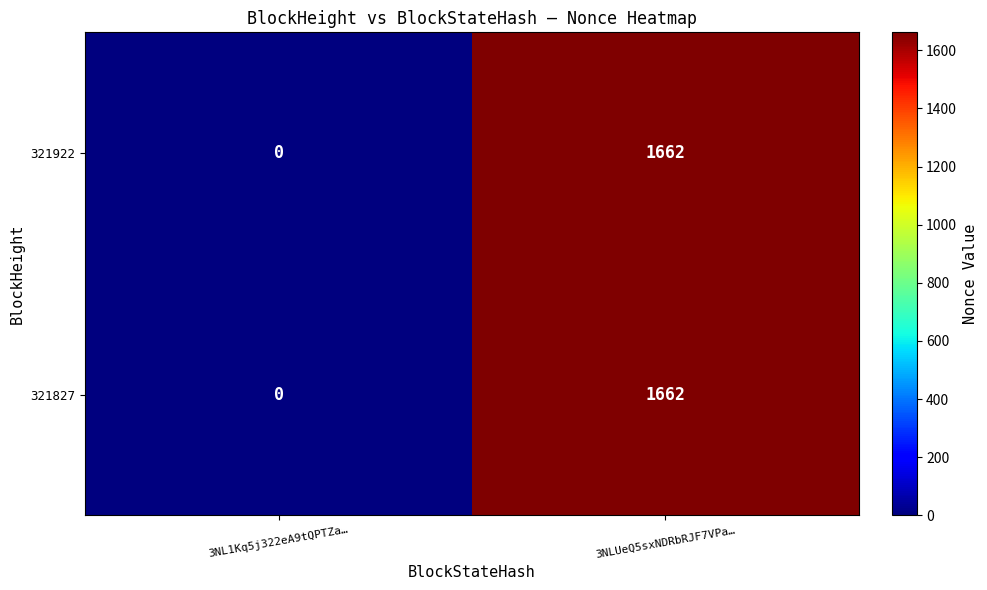

True or false: 321827 has a value of 764 at 3NL1Kq5j322eA9tQPTZa….

False